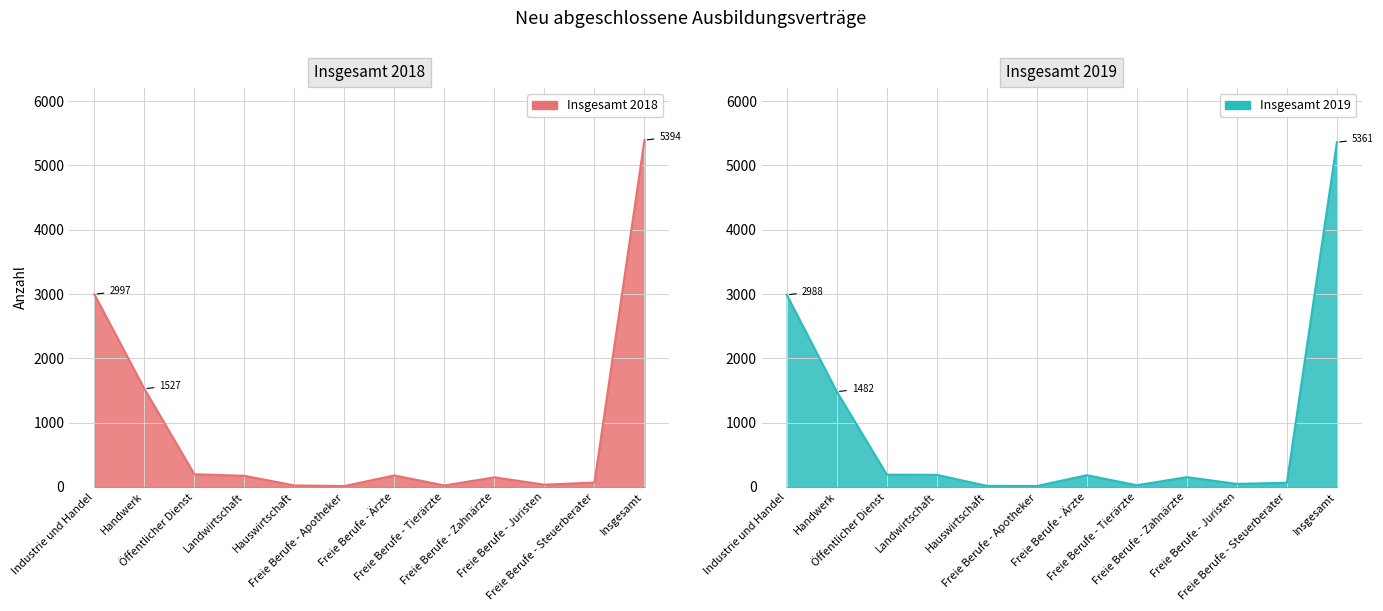

Which has a higher value, Insgesamt or Handwerk?

Insgesamt